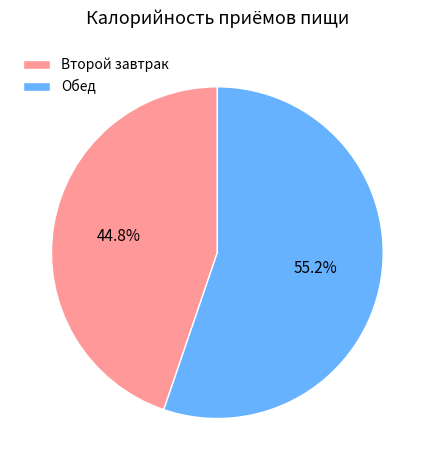

What is the largest slice in the pie chart?

Обед